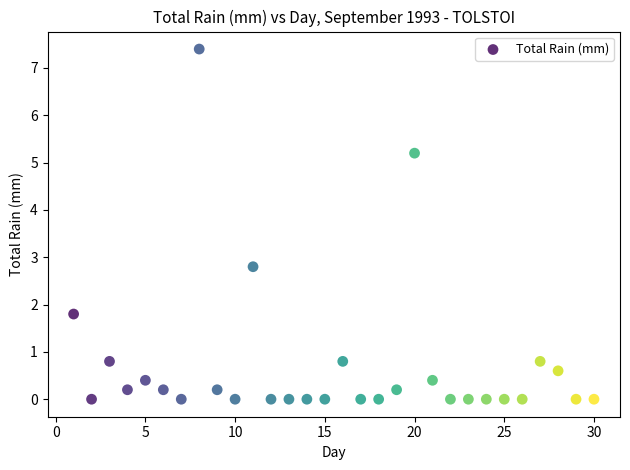

What is the range of X values (max minus min)?

29.0